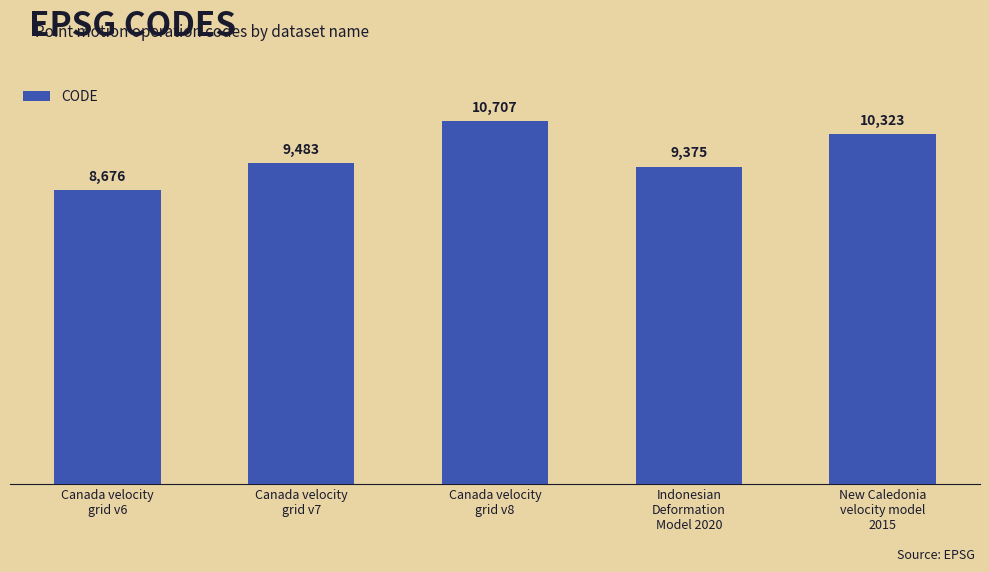

Count the number of data series in this chart.

1